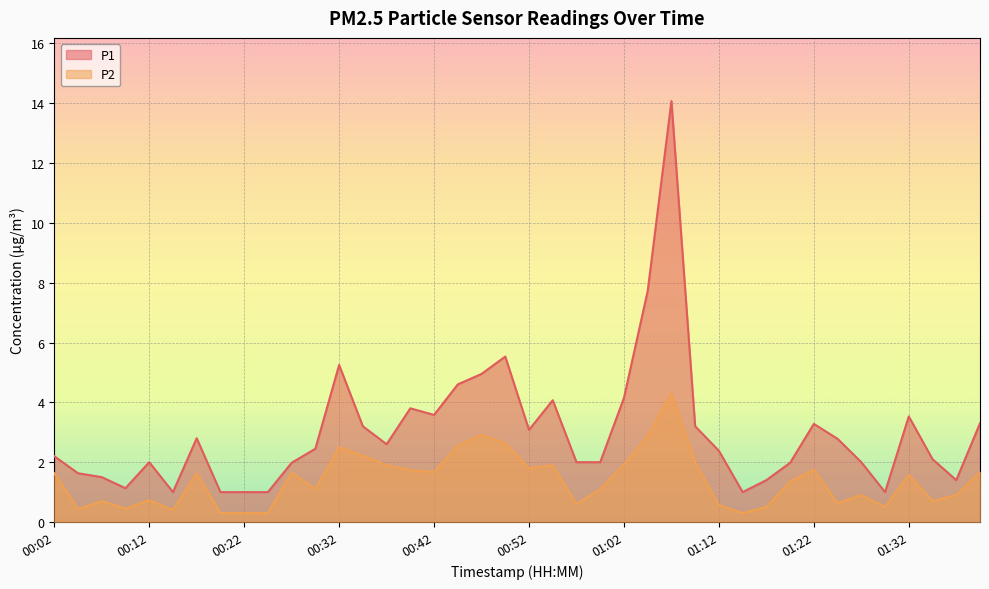

True or false: P2 and P1 intersect in this chart.

False